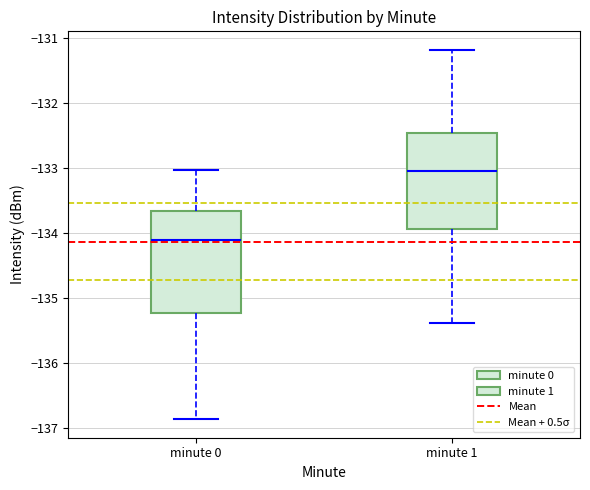

Which box has the lowest median line?

minute 0